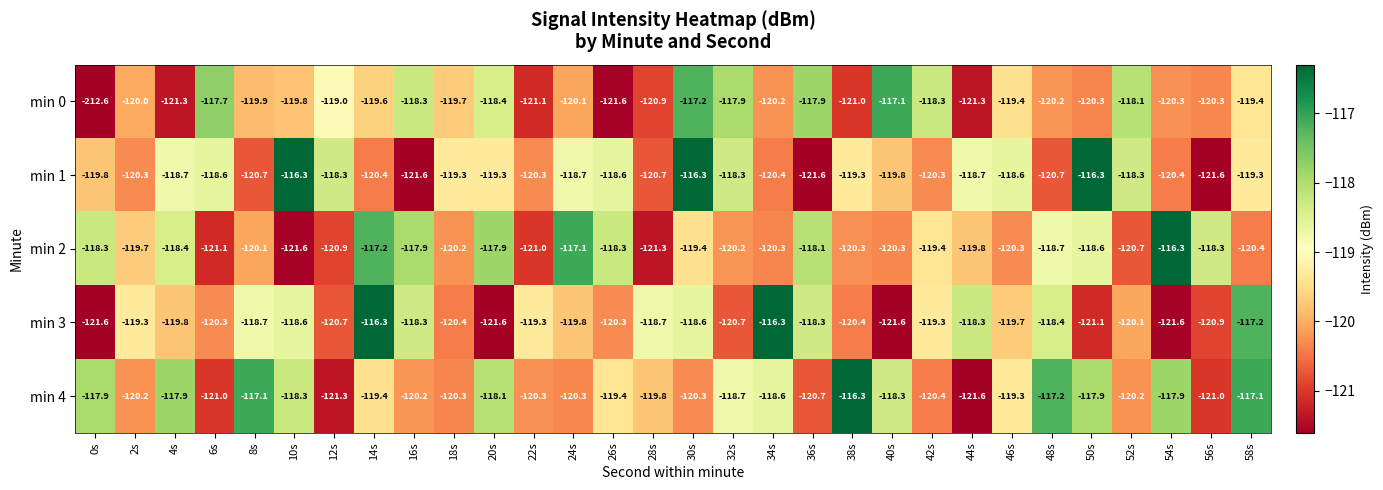

Which series has the largest range (max minus min)?

min 0